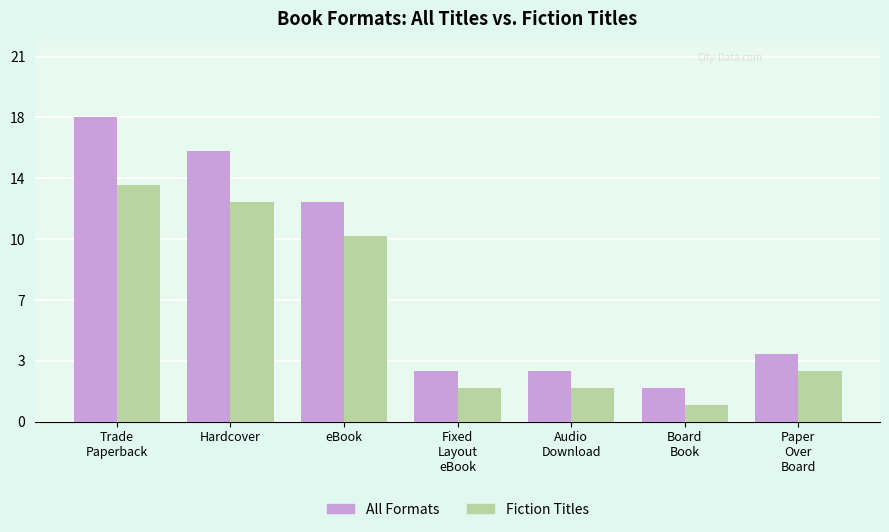

Does the chart contain any negative values?

No